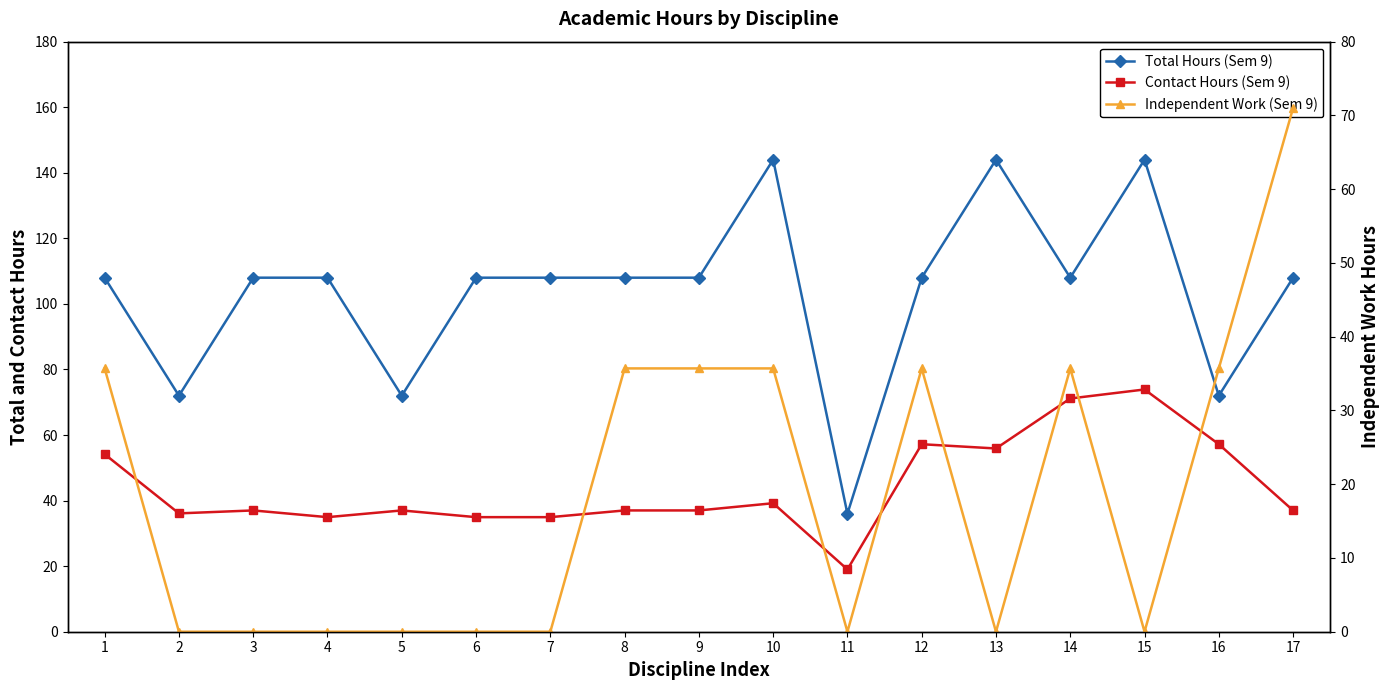

Between 10 and 13, which is larger?

10